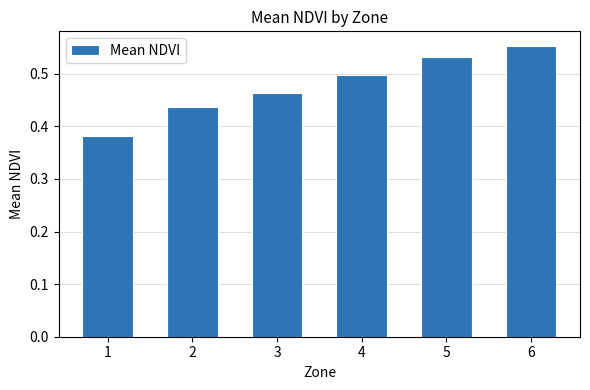

Count the number of categories in the chart.

6